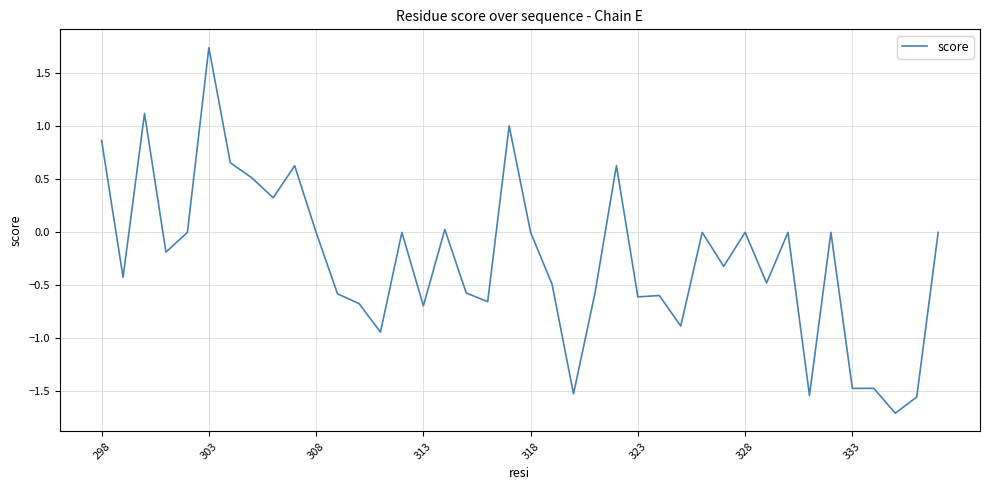

What is the smallest value displayed?

-1.7